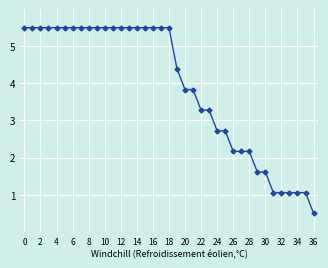

What is the smallest value displayed?

0.5